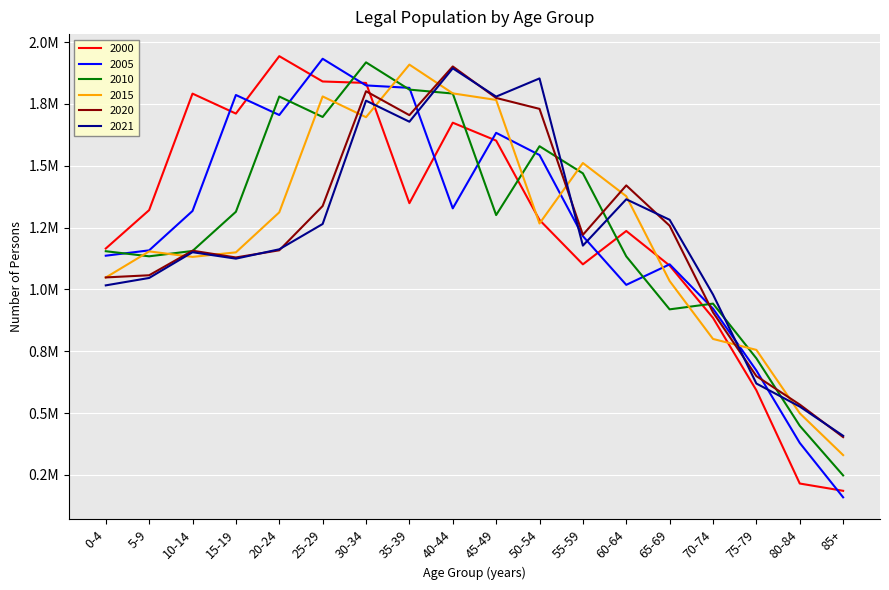

What is the average value of the 2015 series?

1239605